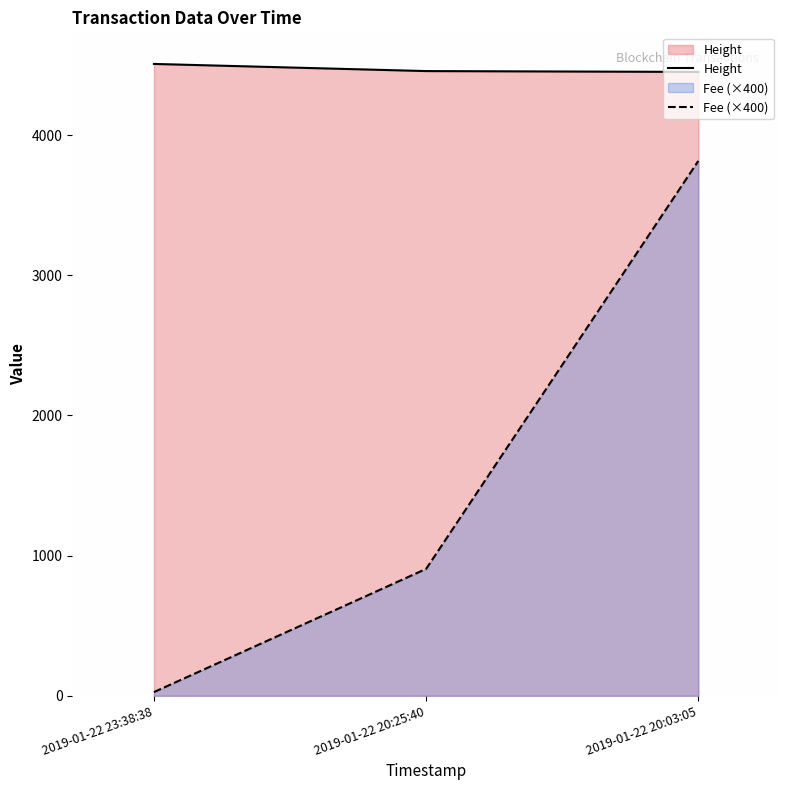

What are all the series names shown in the legend?

Height, Fee (×400)